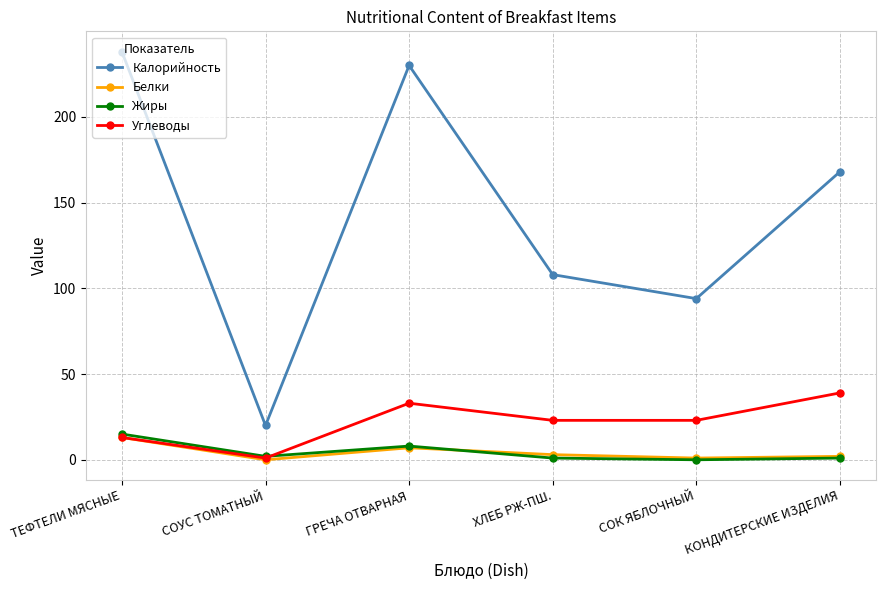

How many series are shown in this chart?

4